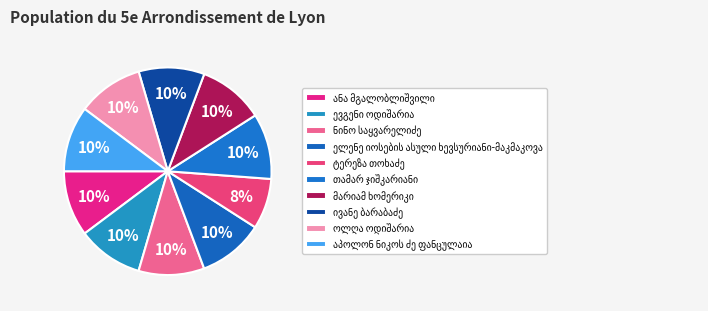

True or false: აპოლონ ნიკოს ძე ფანცულაია accounts for 10% of the total.

True